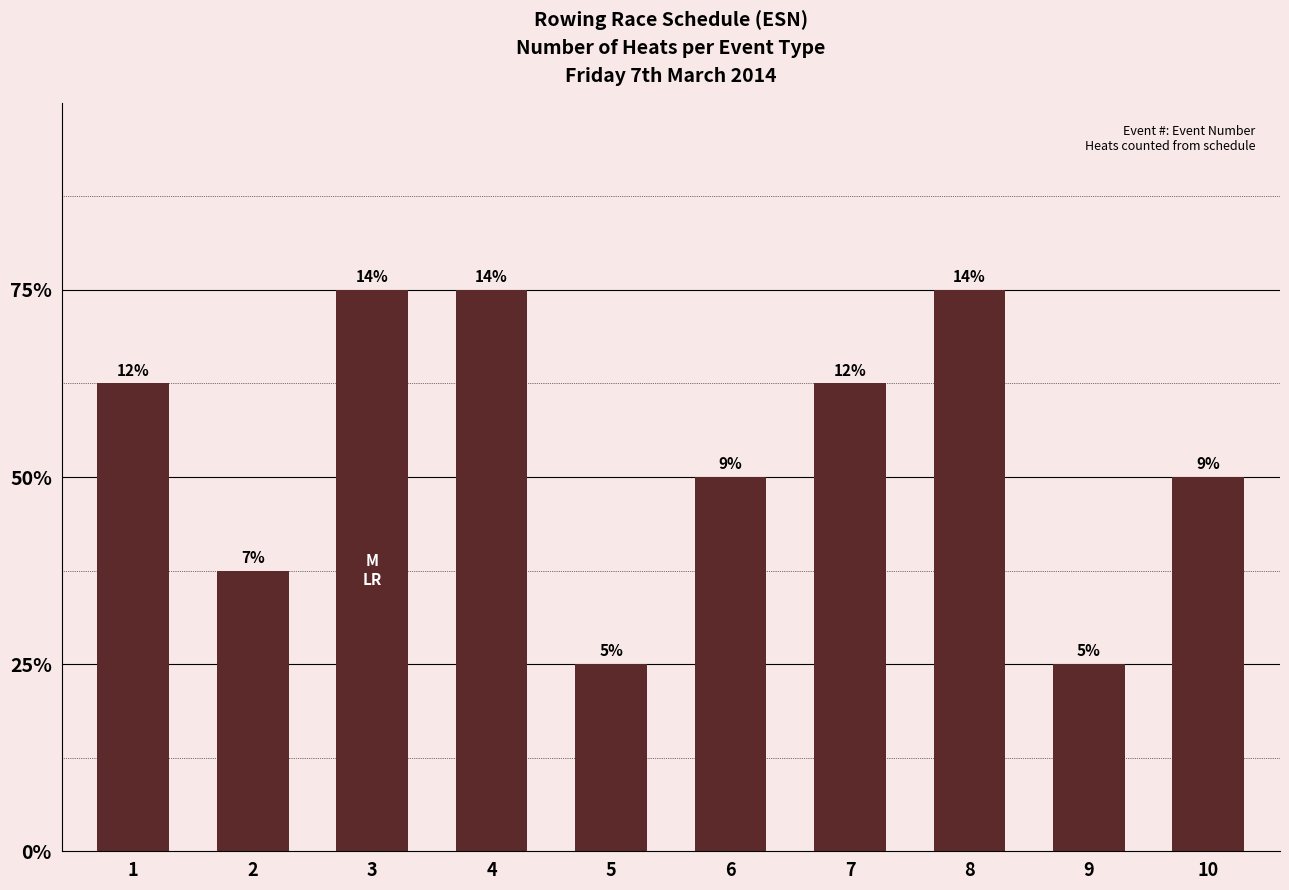

What is the change in value from 3 to 5?

-4